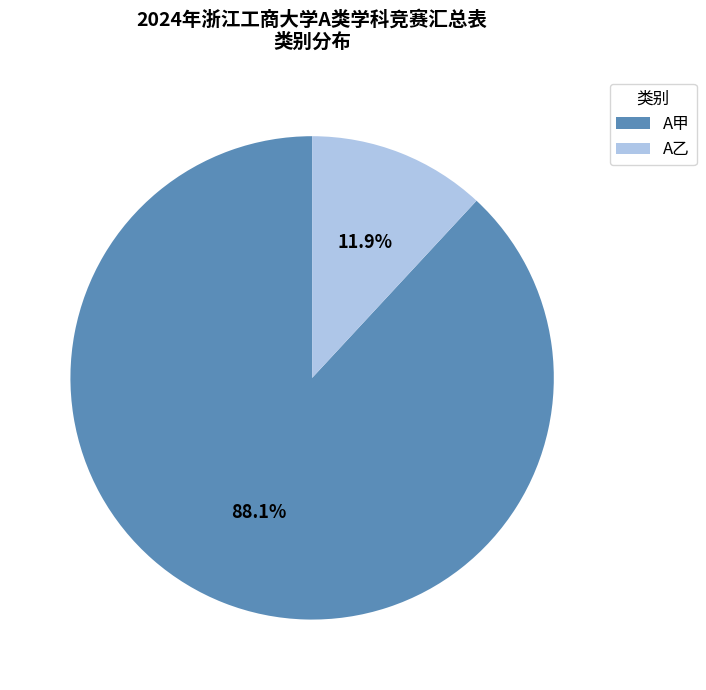

Between A甲 and A乙, which is larger?

A甲